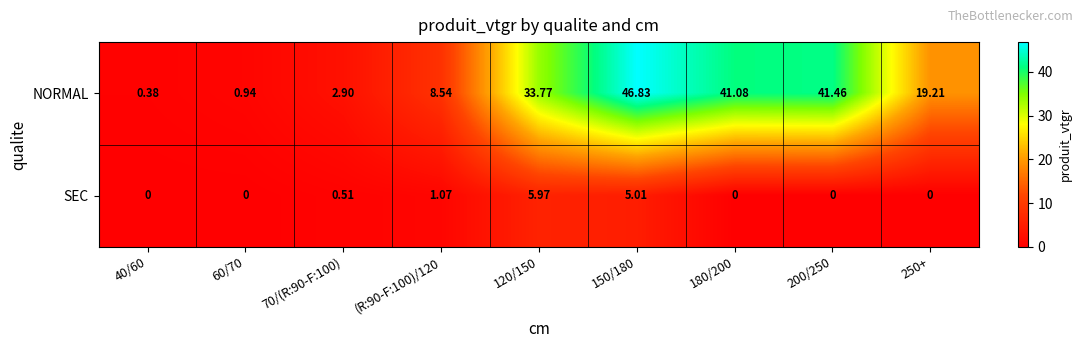

List the series in order of their overall mean, highest first.

NORMAL, SEC